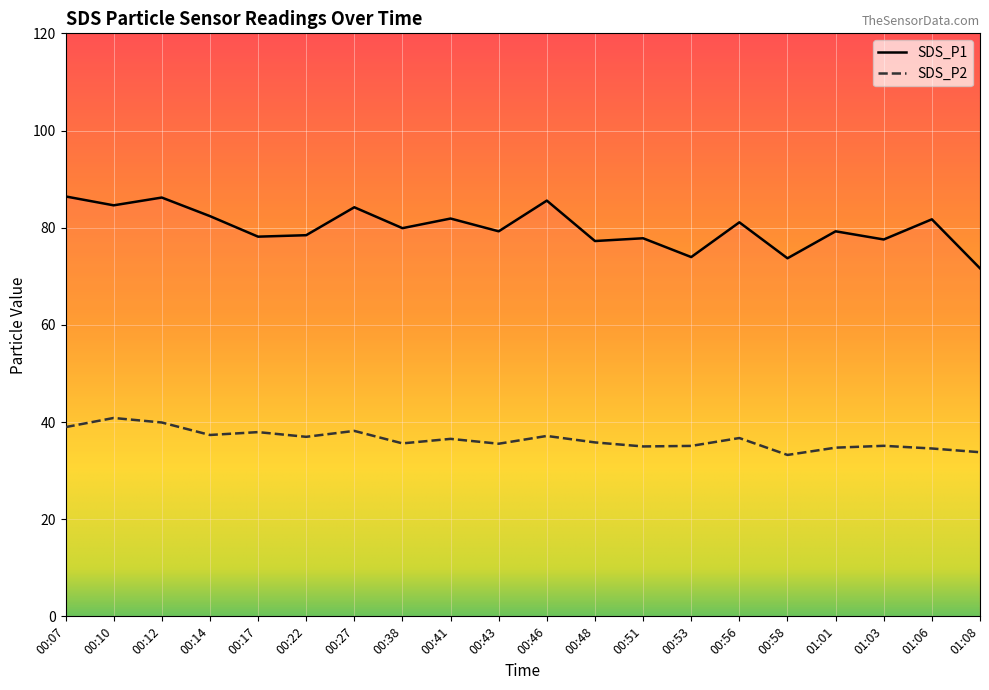

Where does the SDS_P2 series first go above 36?

00:07